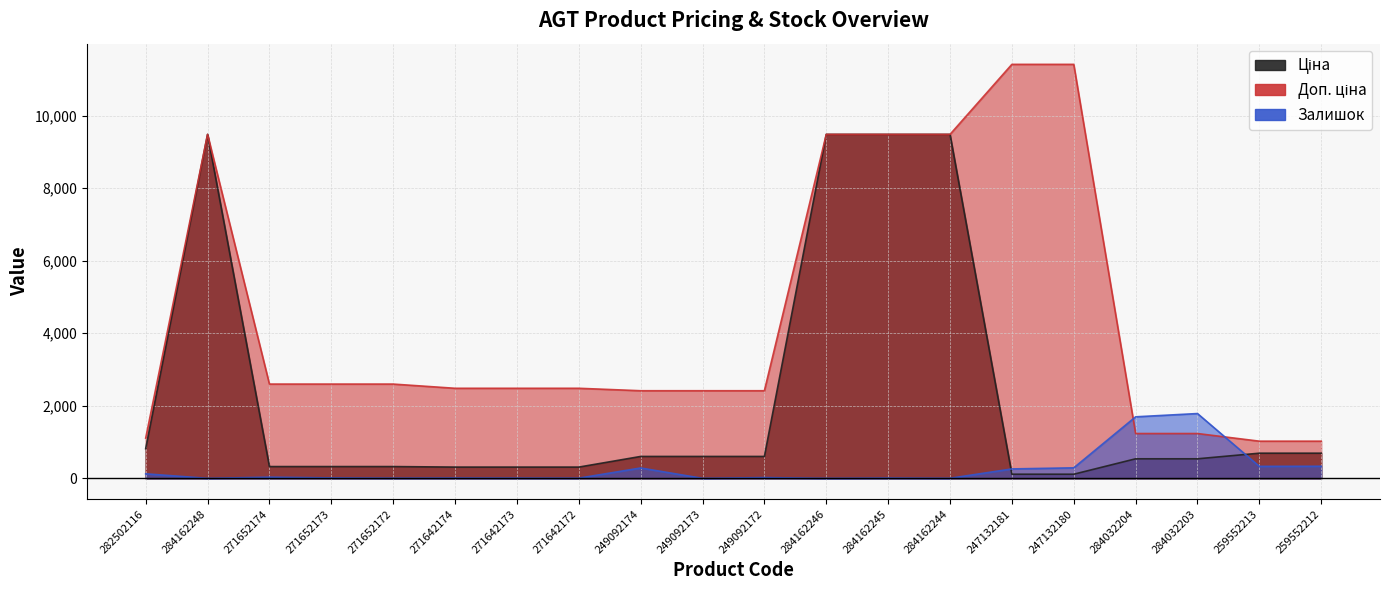

Which series has the widest spread of values?

Доп. ціна